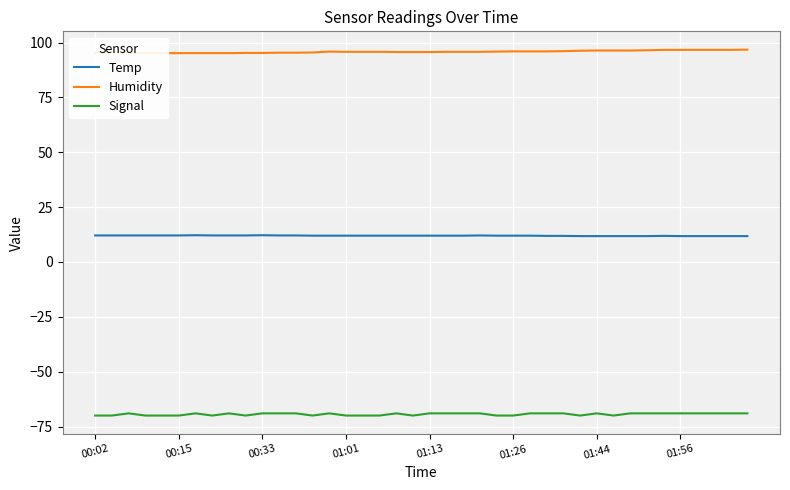

True or false: Temp and Signal cross at least once.

False